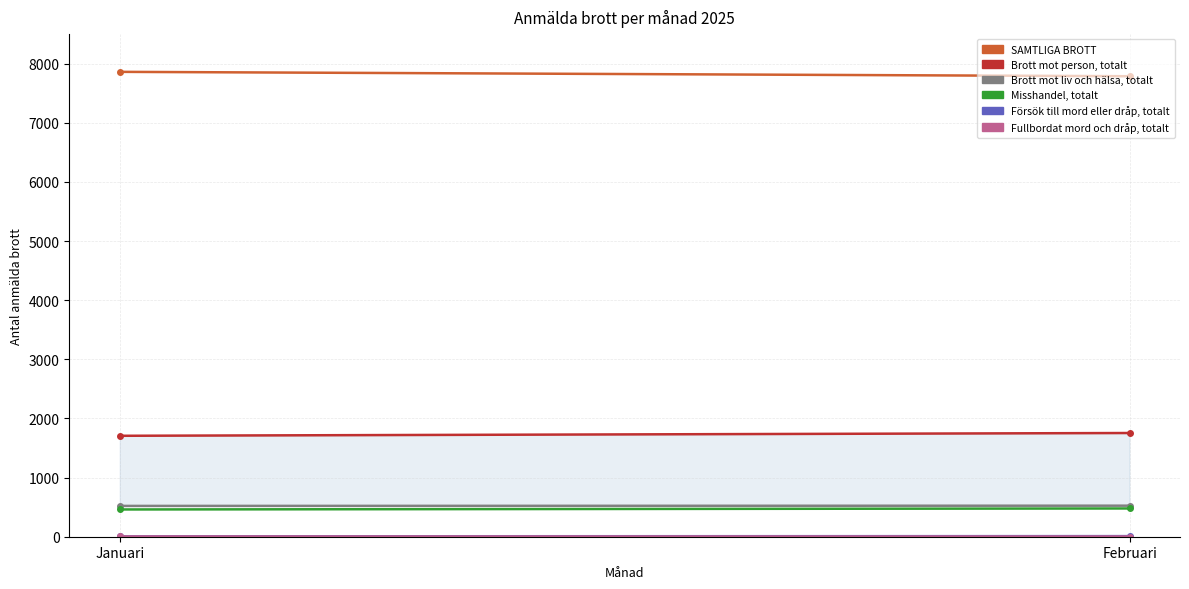

At Februari, list the series in order from smallest to largest.

Fullbordat mord och dråp, totalt, Försök till mord eller dråp, totalt, Misshandel, totalt, Brott mot liv och hälsa, totalt, Brott mot person, totalt, SAMTLIGA BROTT